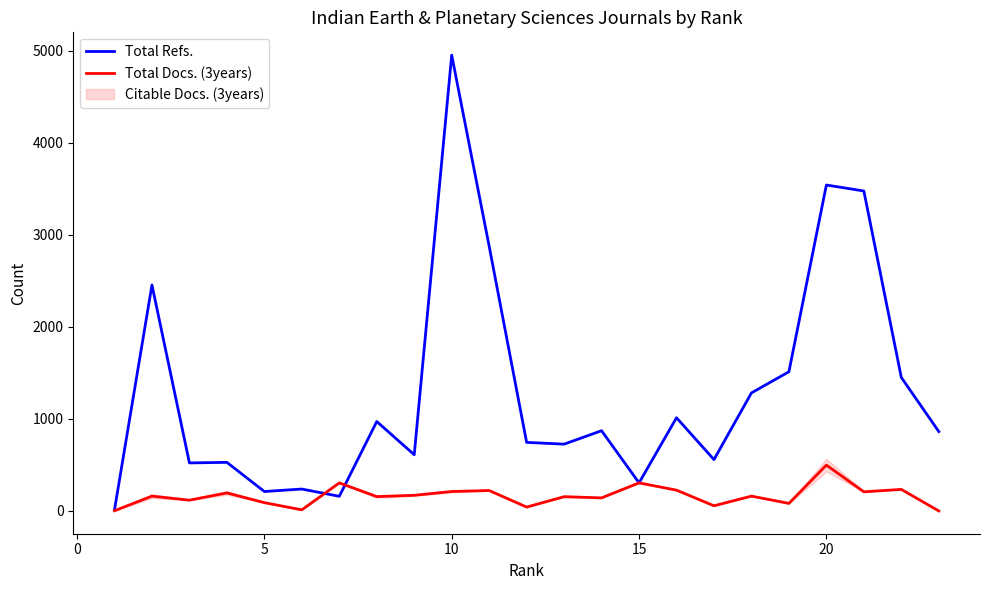

What is the value of the Total Docs. (3years) point at the 14th from the left?

142